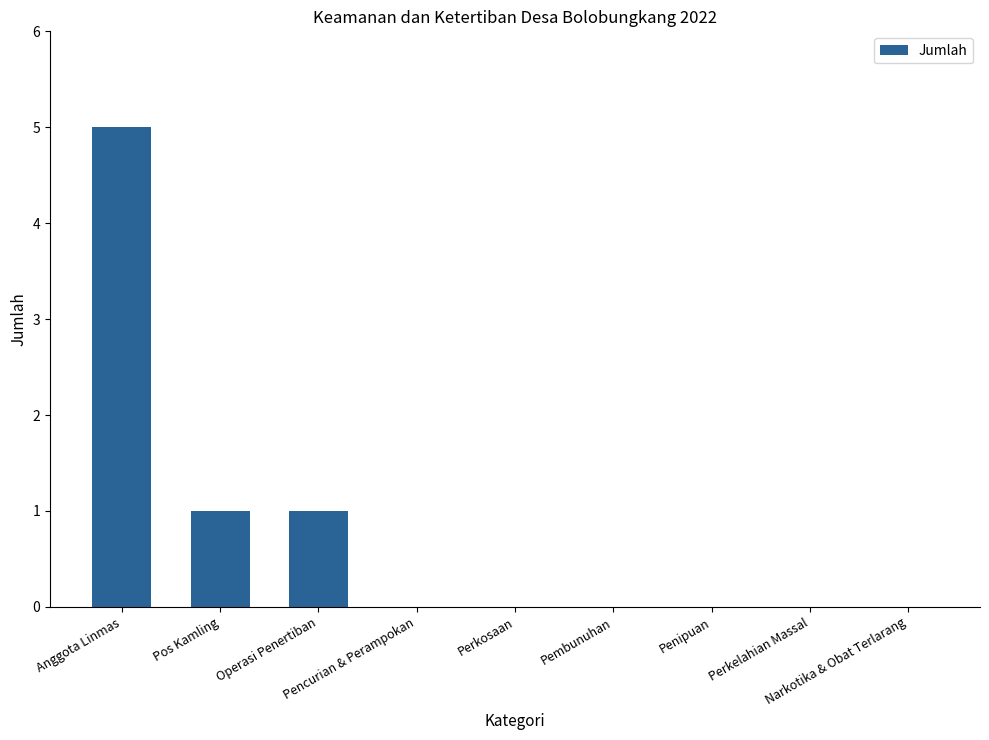

Are the bars horizontal?

No